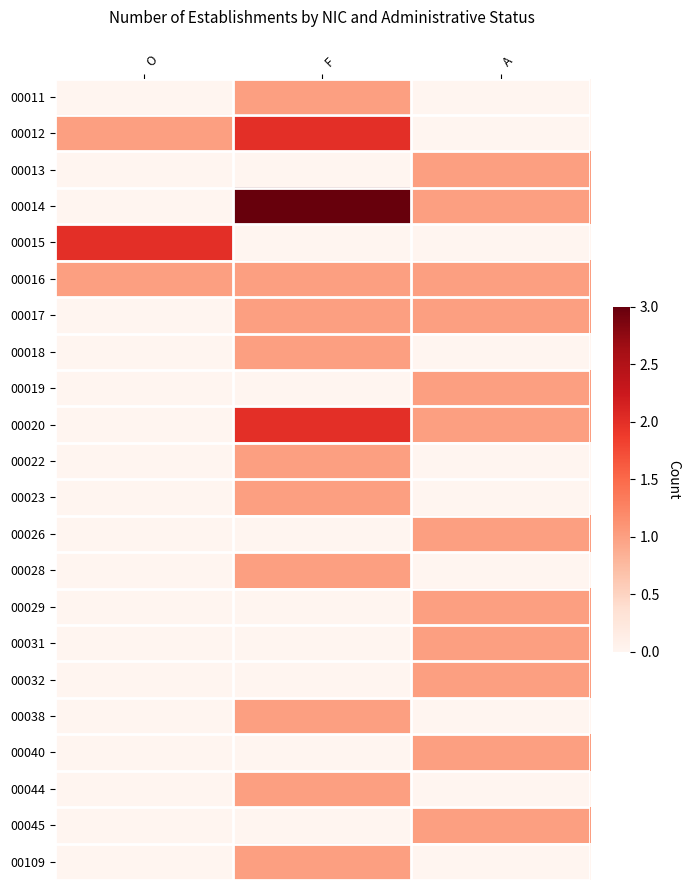

At how many categories does at least one series exceed 2?

1